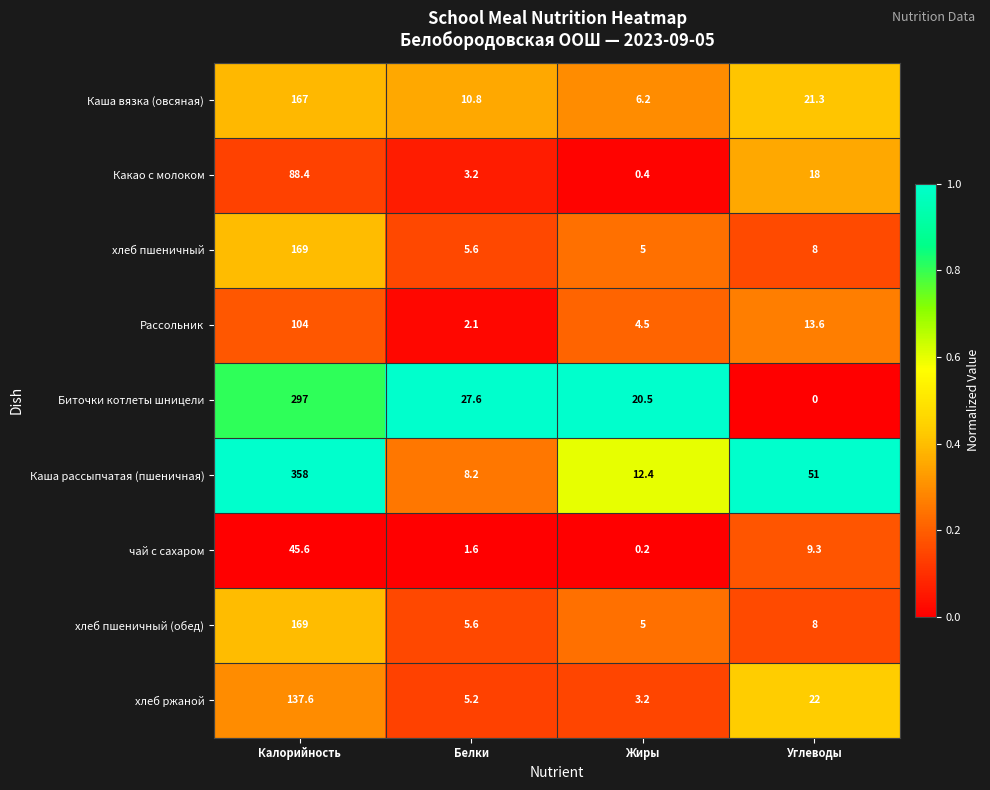

How many series are shown in this chart?

9